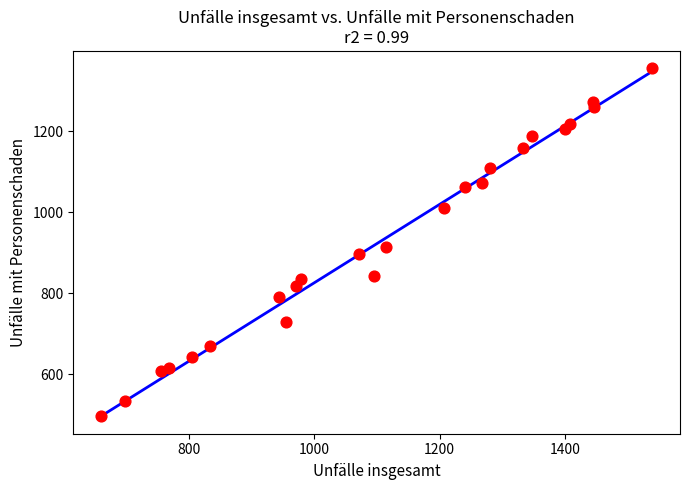

What Y value in the scatter plot is closest to 926?

915